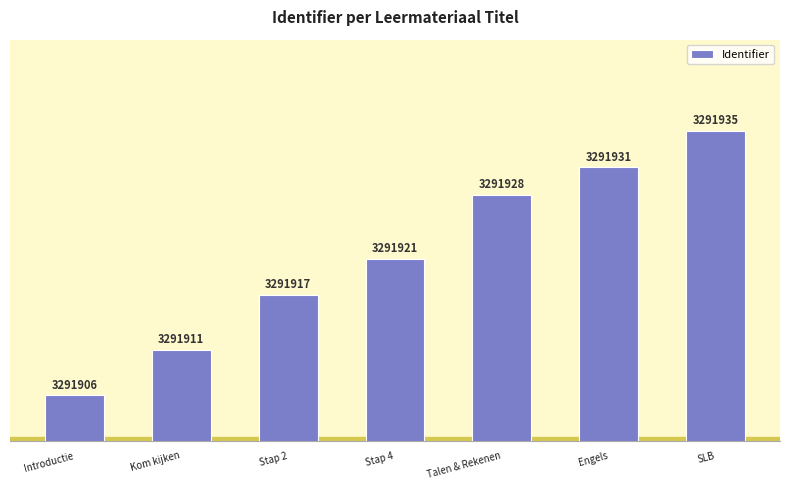

Is it true that the value at SLB is 3291935?

True